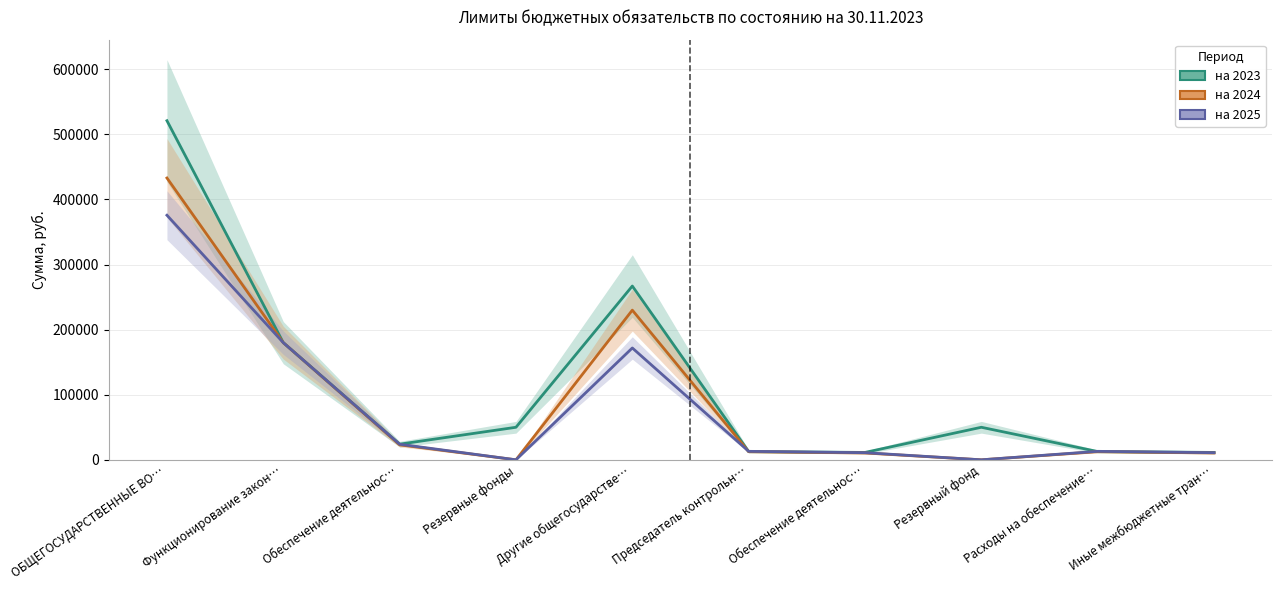

Between Обеспечение деятельнос… and Иные межбюджетные тран…, which series saw the biggest shift?

на 2025